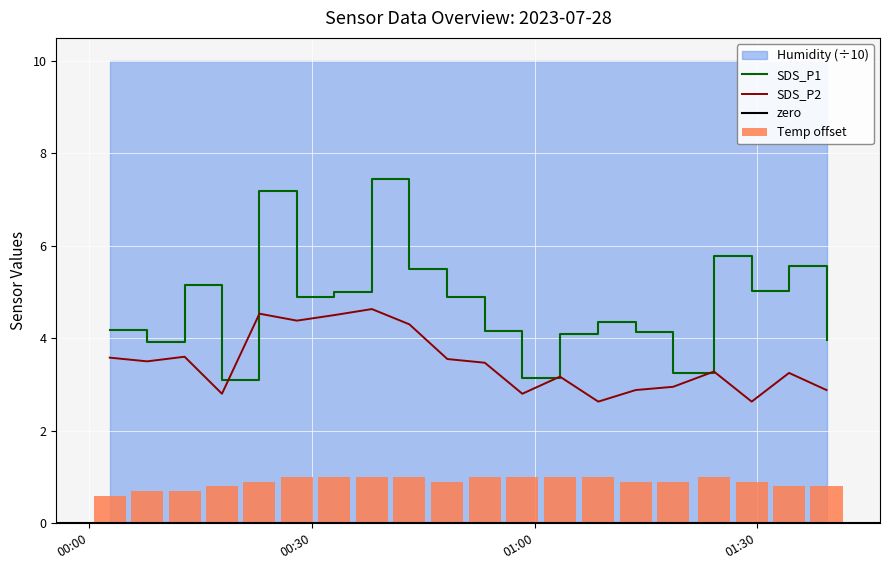

How many groups of bars are there?

20